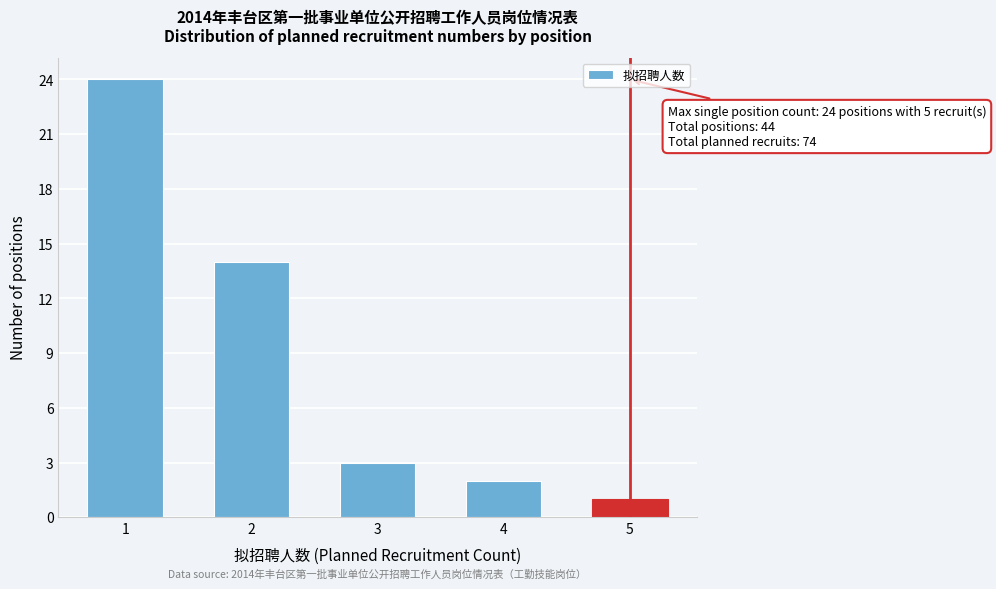

Reading left to right, what are all the values shown in this chart?

1=24	2=14	3=3	4=2	5=1